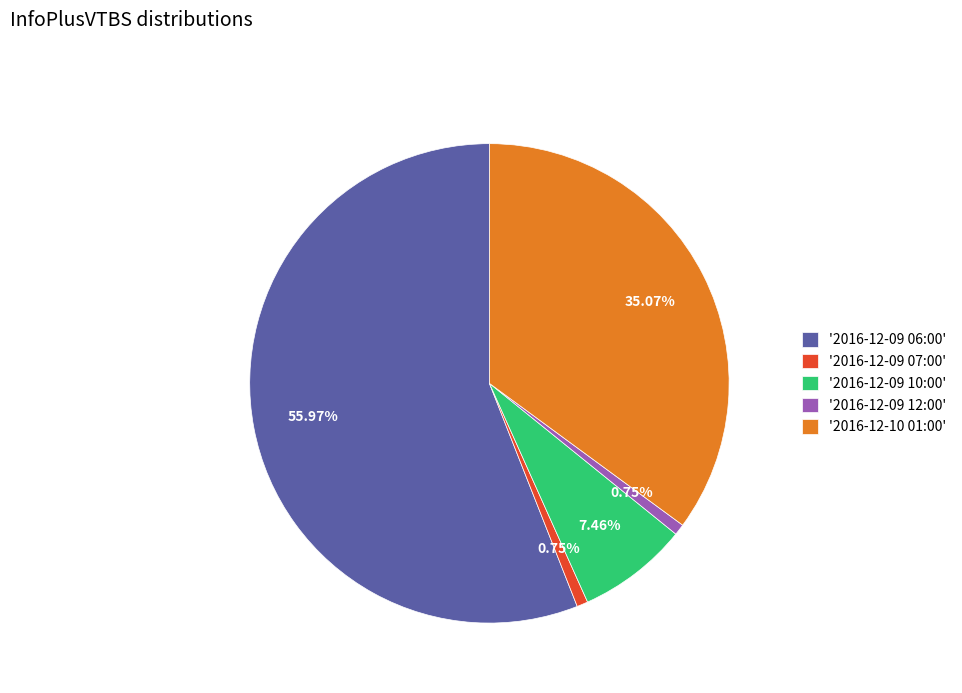

Is the sum of '2016-12-09 10:00' and '2016-12-09 06:00' greater than half?

Yes